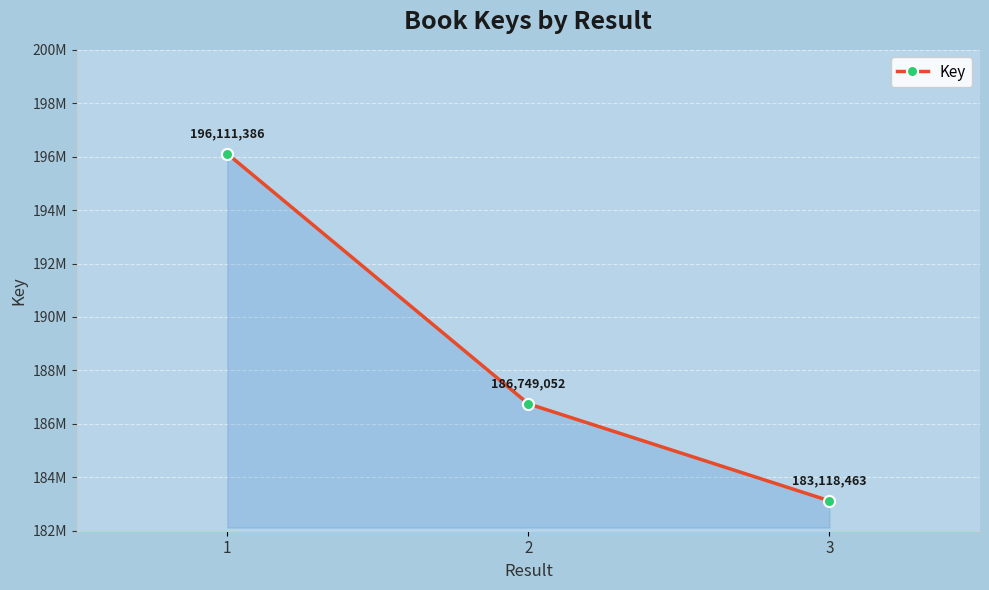

Is this an area chart (filled region under the line)?

Yes